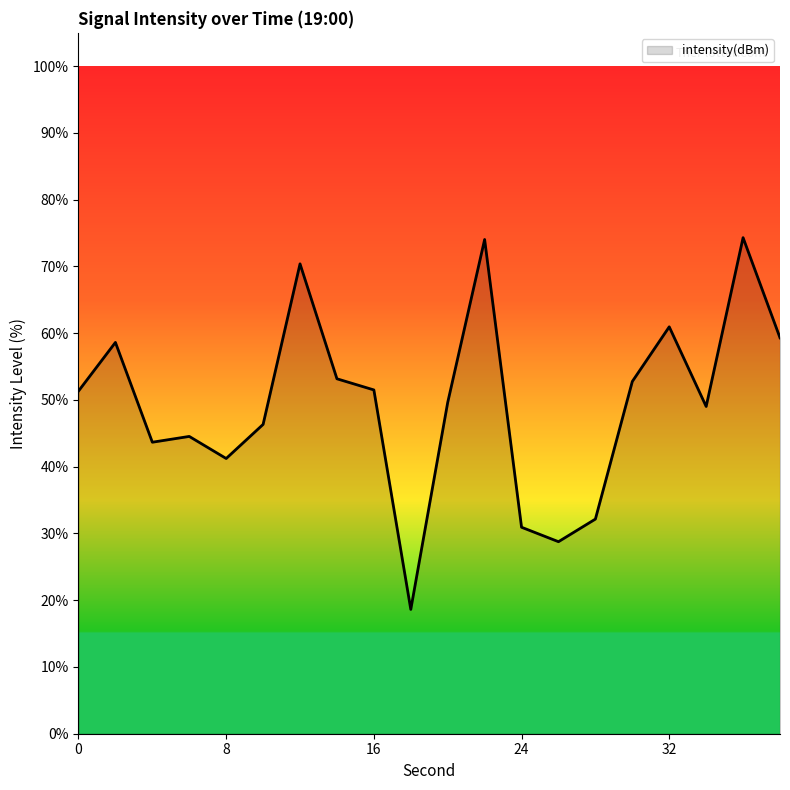

What is the minimum value shown in the chart?

18.6